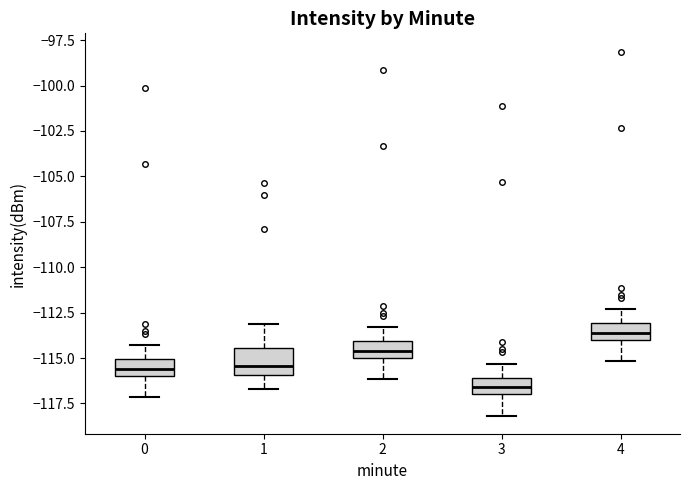

Where does the median line of the box at x = 1 sit on the y-axis? The values are not printed on the chart, so give them approximately, as read against the axis.

-115.5